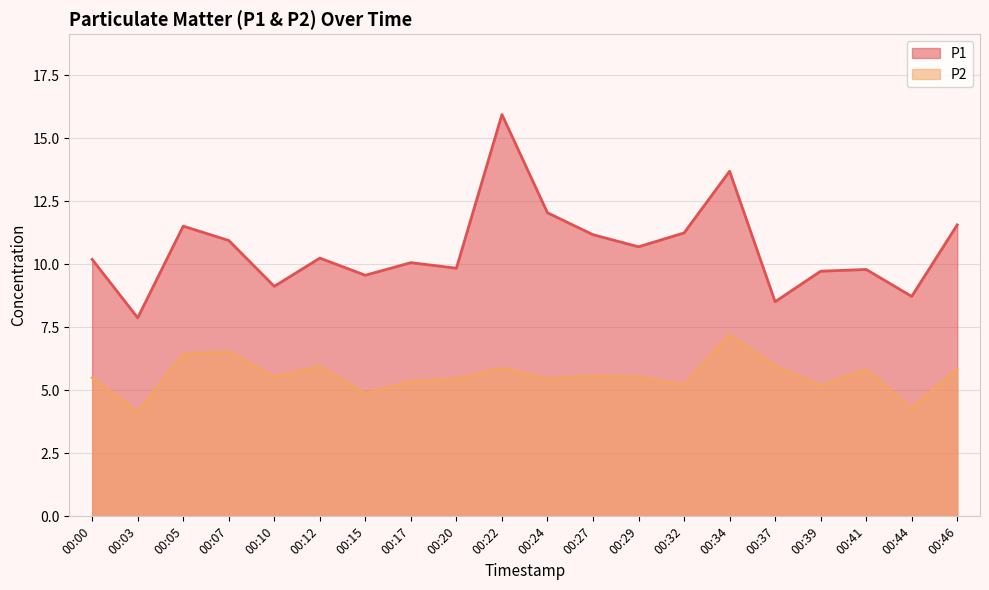

At which category does P2 reach its first local valley?

00:03